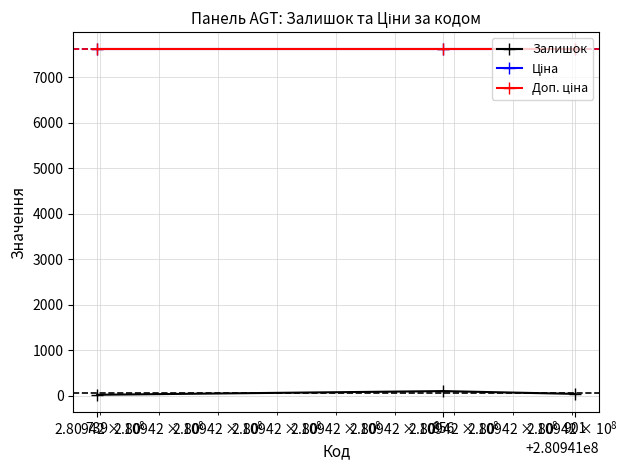

How many distinct data groups are displayed?

3